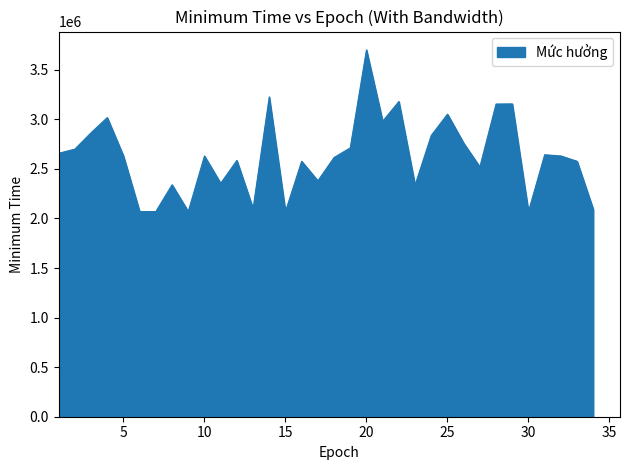

What is the difference between the maximum and minimum values?

1631050.0